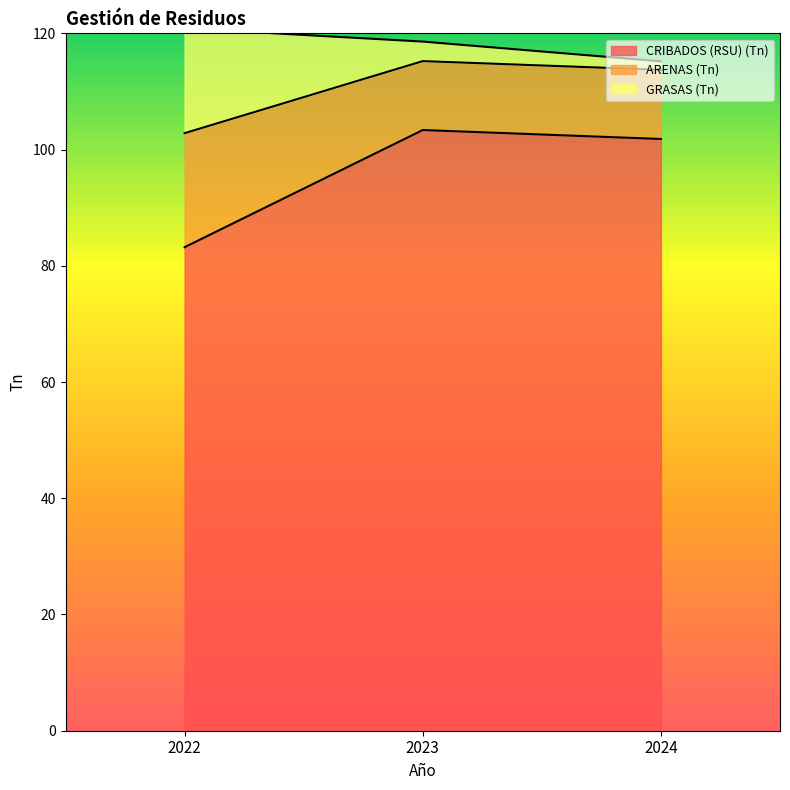

What are all the series names shown in the legend?

CRIBADOS (RSU) (Tn), ARENAS (Tn), GRASAS (Tn)